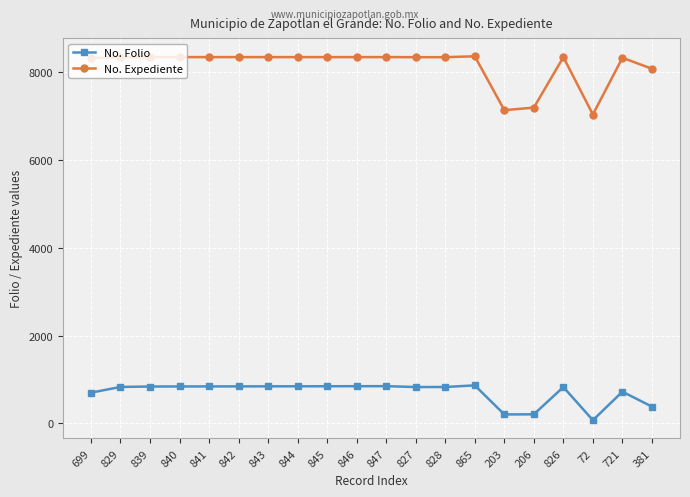

What is the label of the 19th point from the left?

721